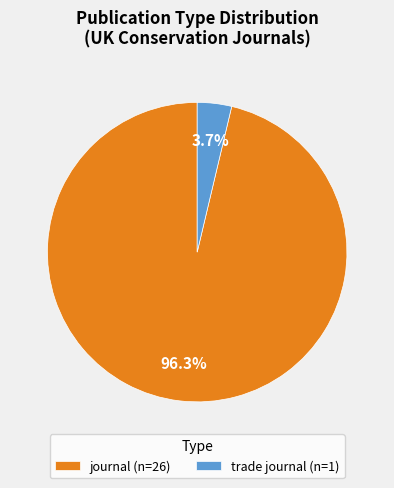

Which has a higher value, trade journal (n=1) or journal (n=26)?

journal (n=26)